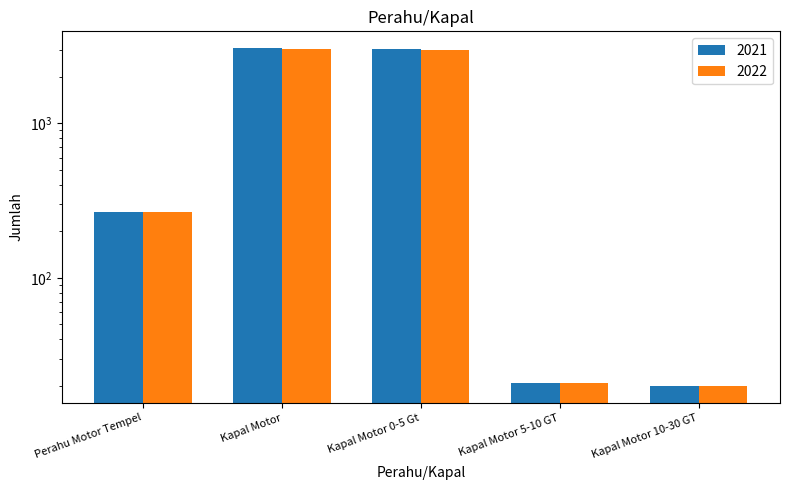

What is the approximate value of 2022 at Kapal Motor 10-30 GT?

20